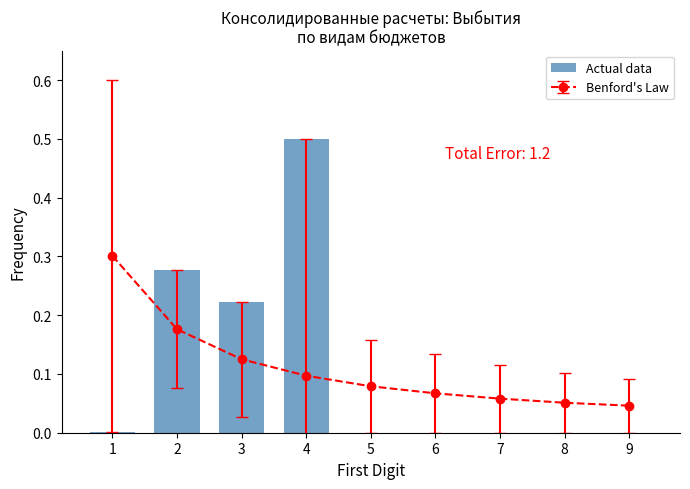

What is the greatest value displayed?

0.5